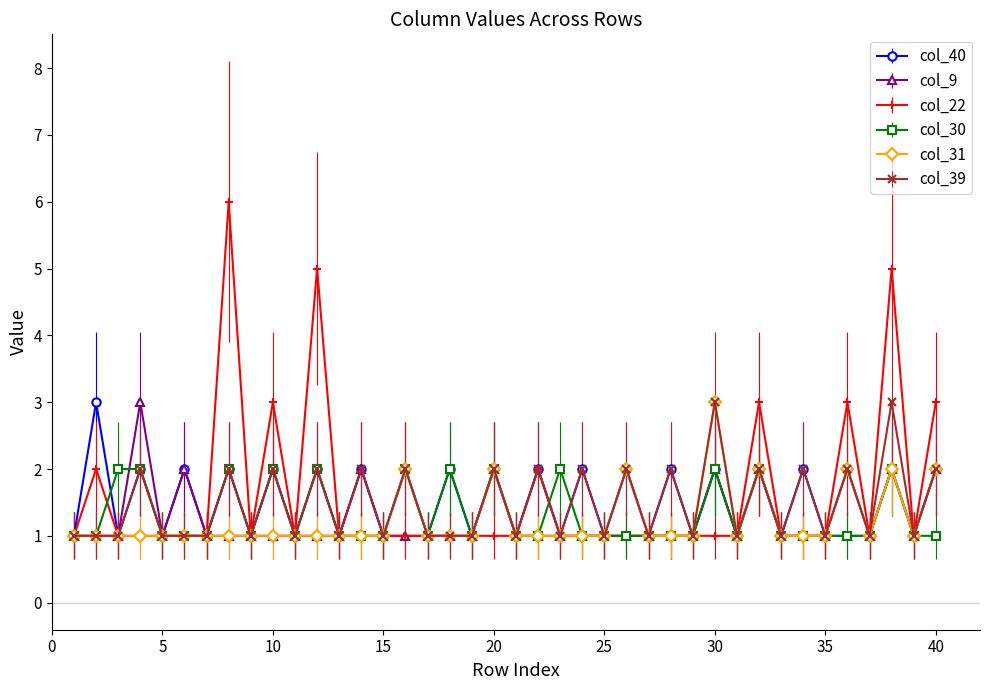

What is the average value of the col_31 series?

1